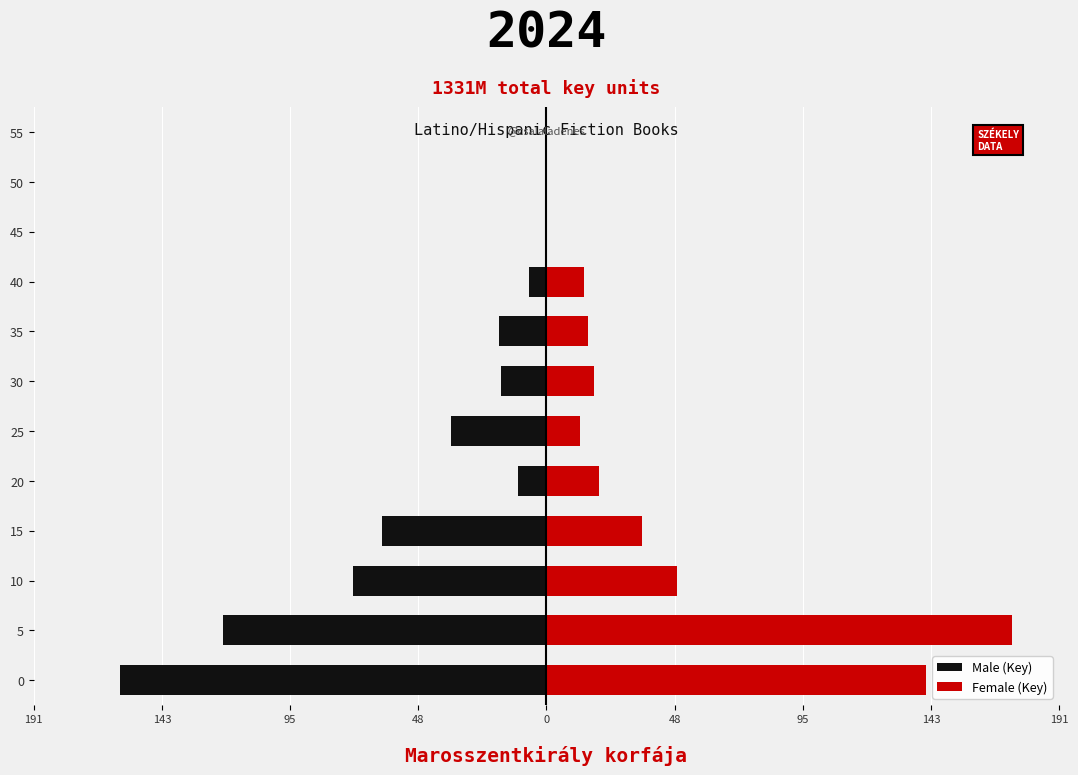

What are all the series names shown in the legend?

Male (Key), Female (Key)